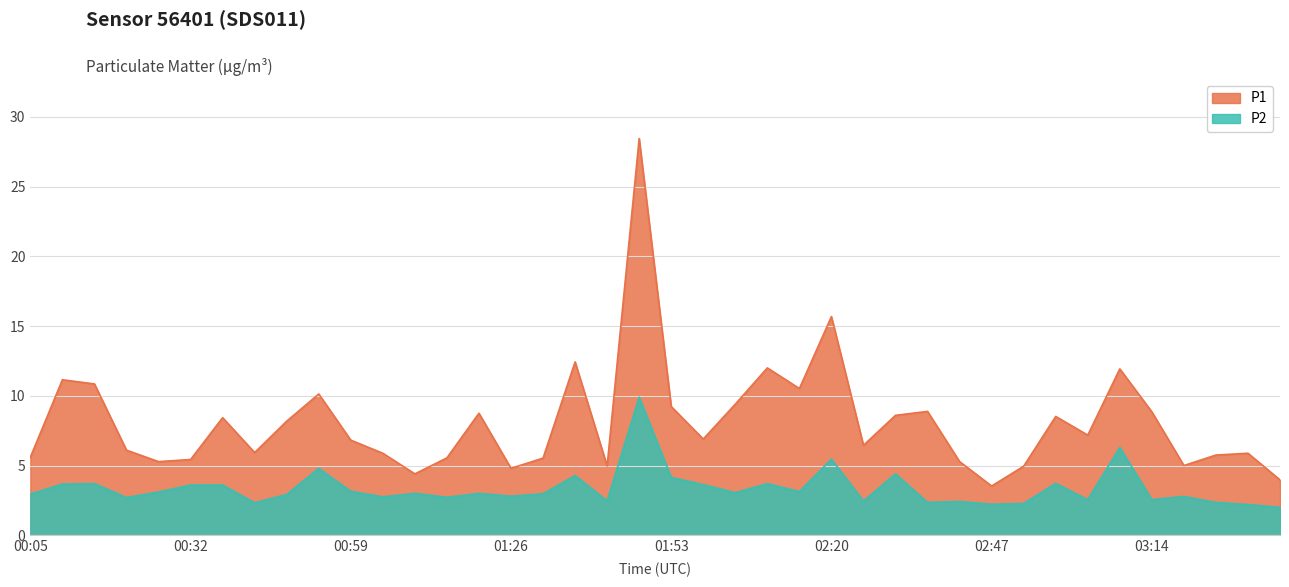

What is the difference between the P2 values at 00:16 and 00:32?

0.1